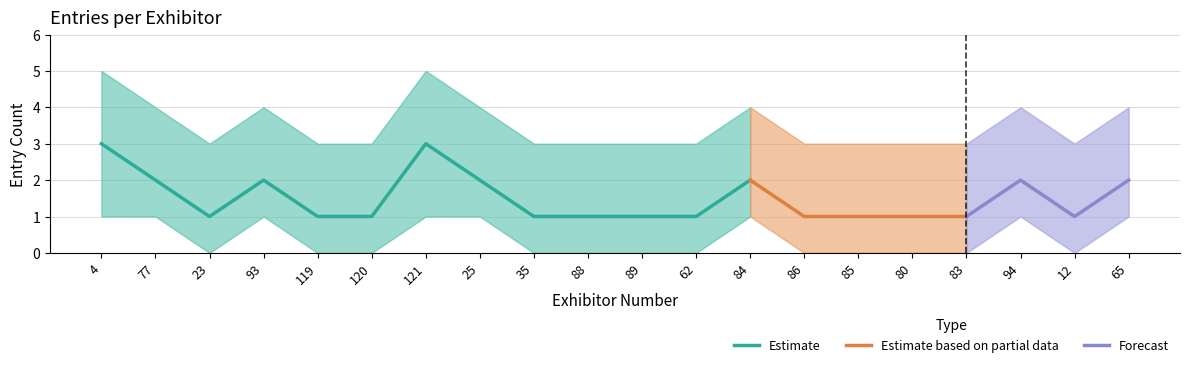

At which category does the chart reach its minimum across all series?

23